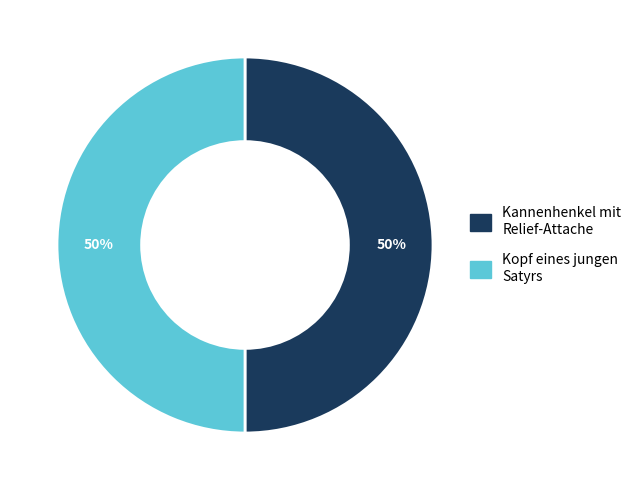

Approximately how many times larger is the value at Kopf eines jungen Satyrs compared to Kannenhenkel mit Relief-Attache?

1.0